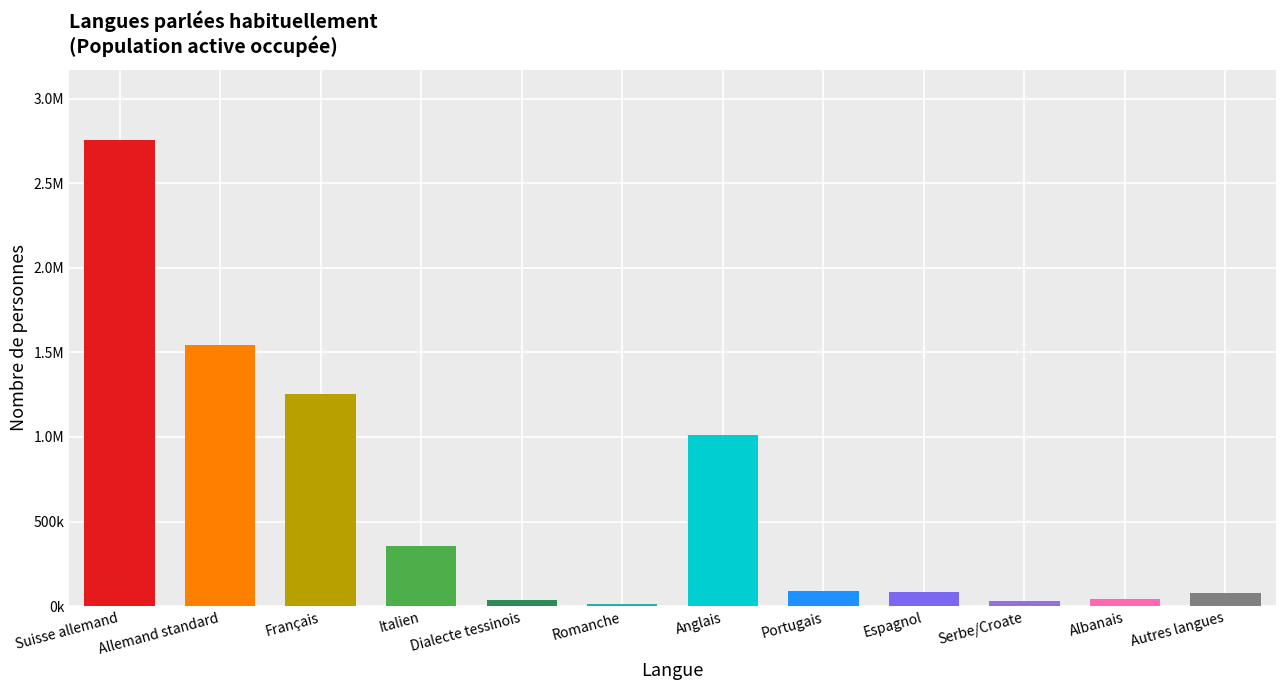

Reading right to left, extract all data points from this chart.

Autres langues=78101.8	Albanais=40513.2	Serbe/Croate=31978.4	Espagnol=83352.5	Portugais=88762.7	Anglais=1014345.2	Romanche=12950.0	Dialecte tessinois=33350.4	Italien=356225.3	Français=1251181.5	Allemand standard=1545582.6	Suisse allemand=2758540.8